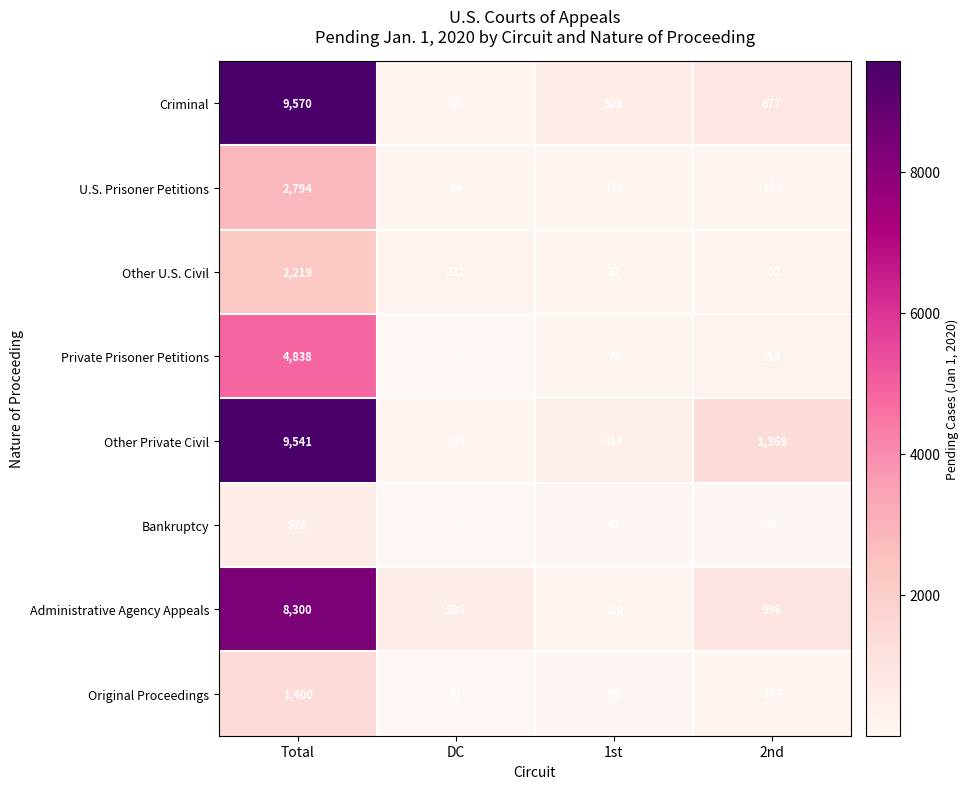

Which series changed the most between Total and 1st?

Other Private Civil